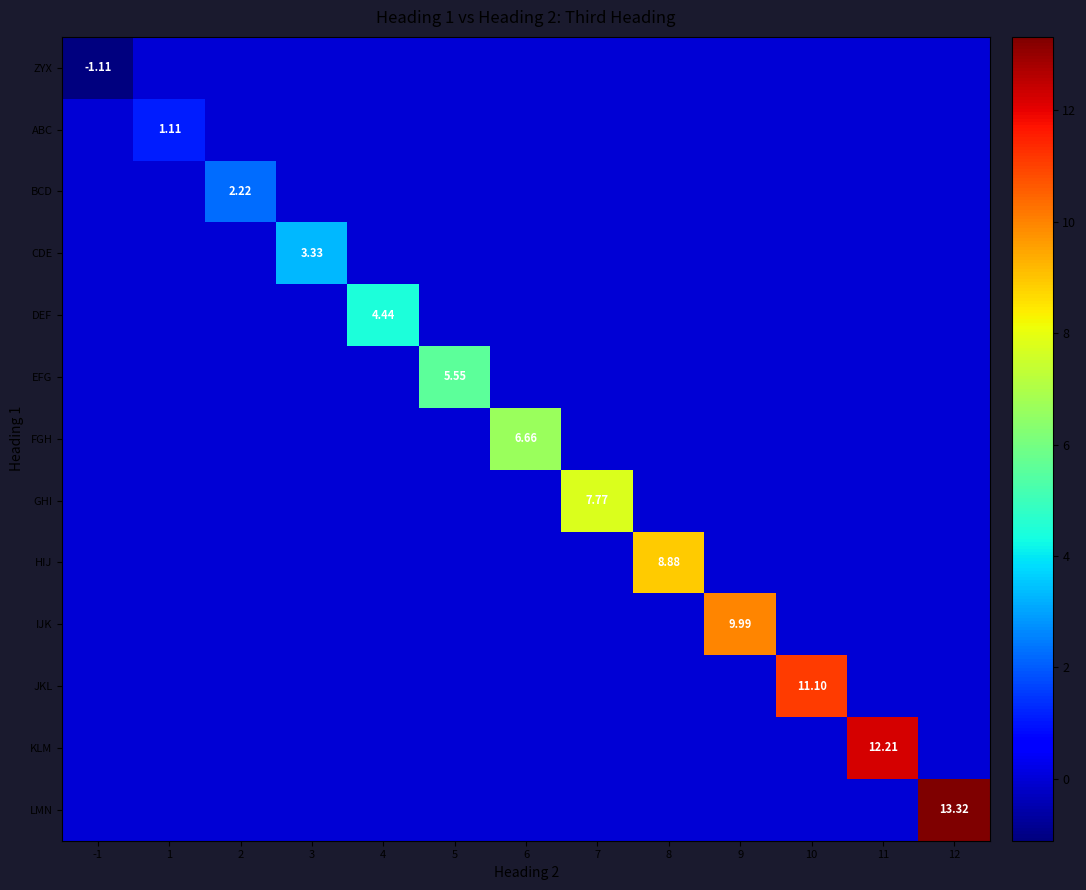

Is it true that ABC equals 0.4 at 10?

False